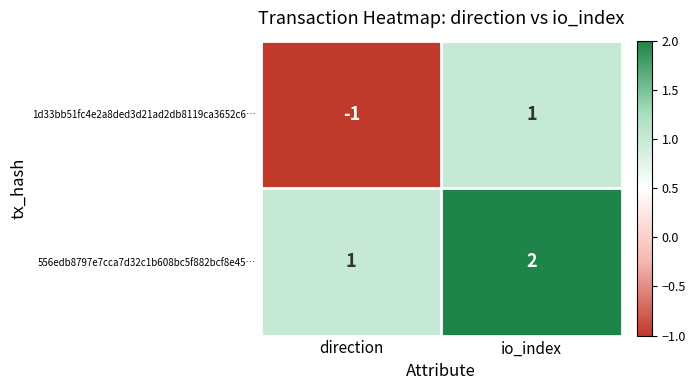

At which label is 1d33bb51fc4e2a8ded3d21ad2db8119ca3652c6… closest to 0?

direction